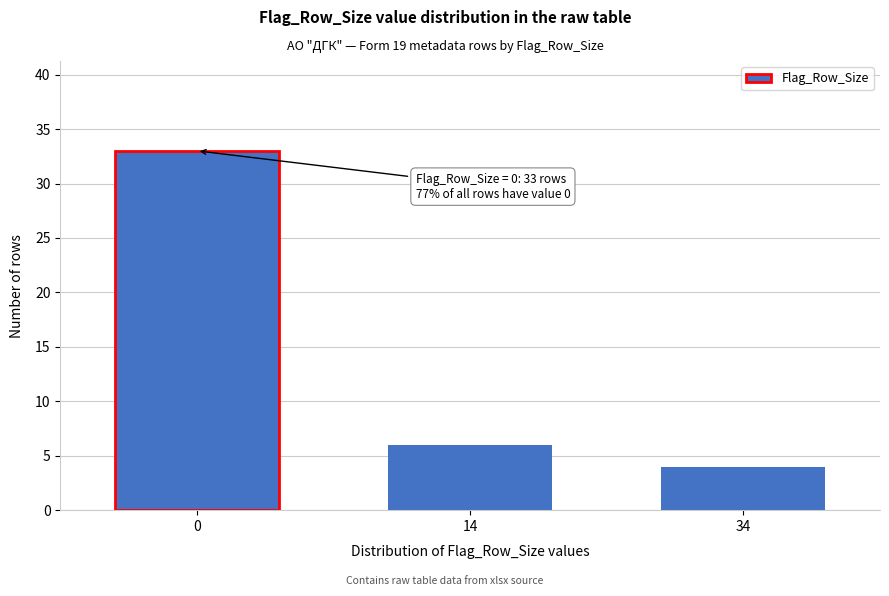

Reading left to right, transcribe all the data shown in this chart.

33	6	4